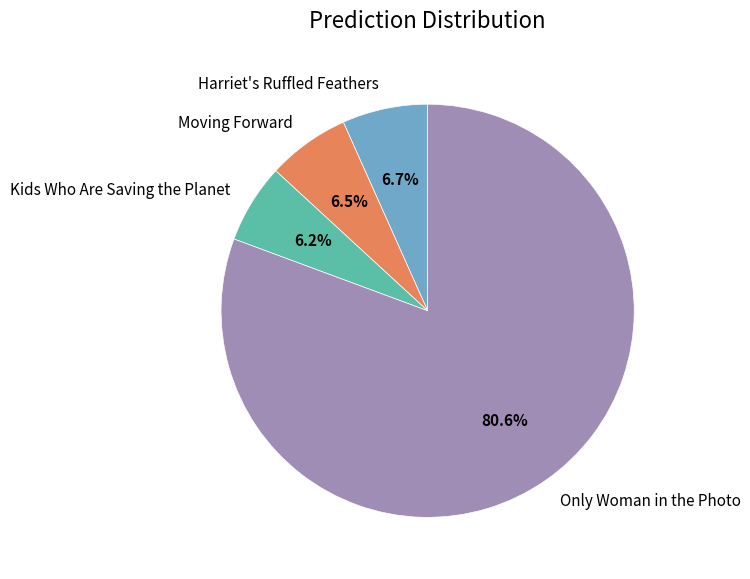

To the nearest percent, what is the average slice percentage?

25%